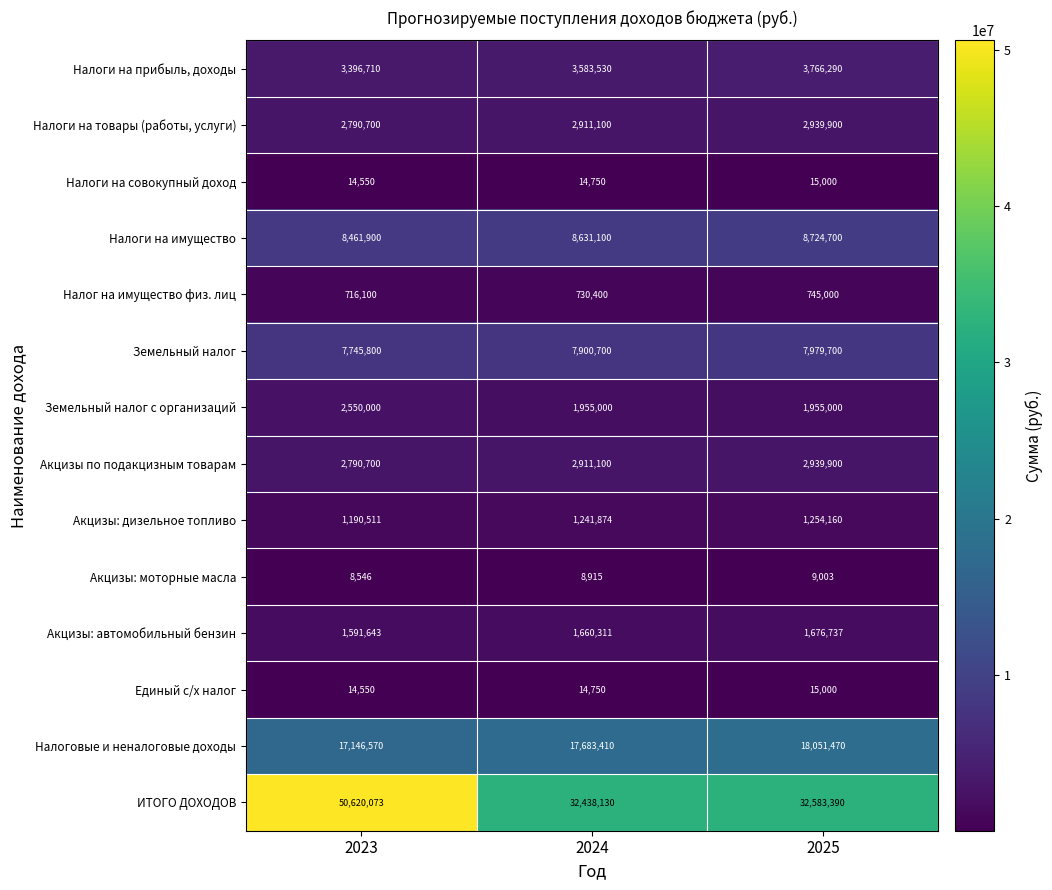

At how many categories does at least one series exceed 13504157?

3